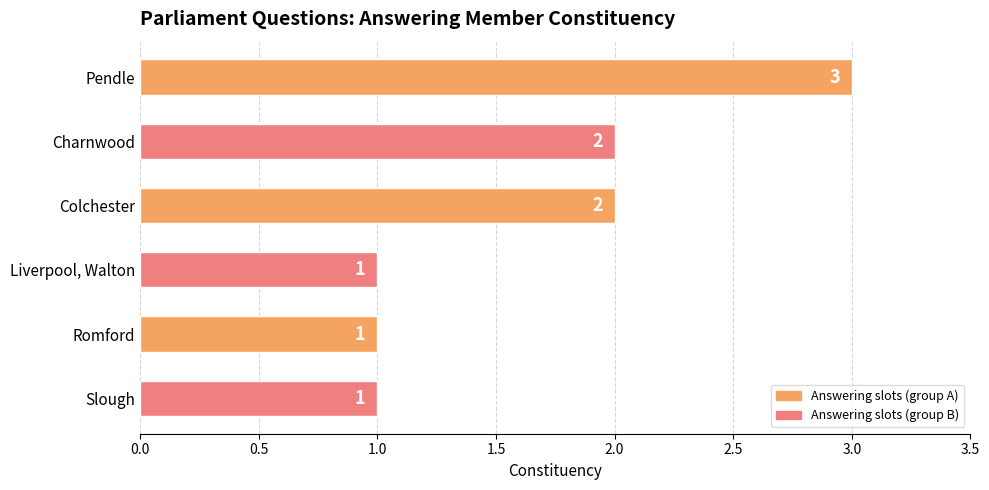

What is the change in value from Pendle to Romford?

-2